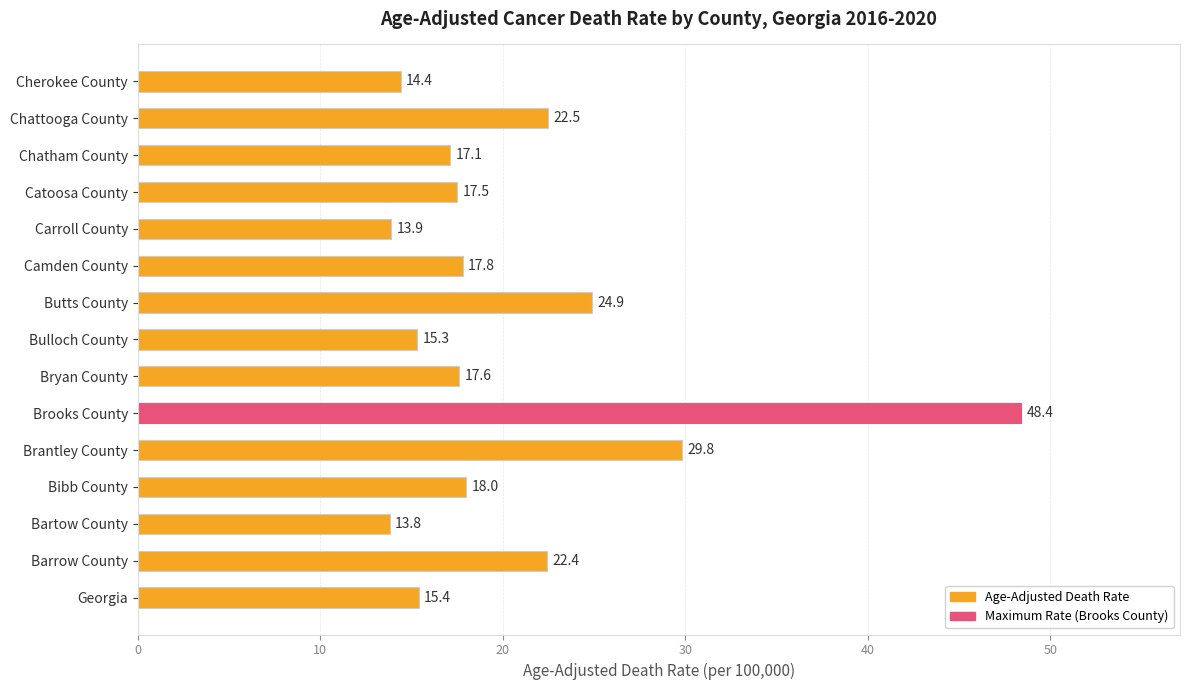

What is the sum of all values?

308.8